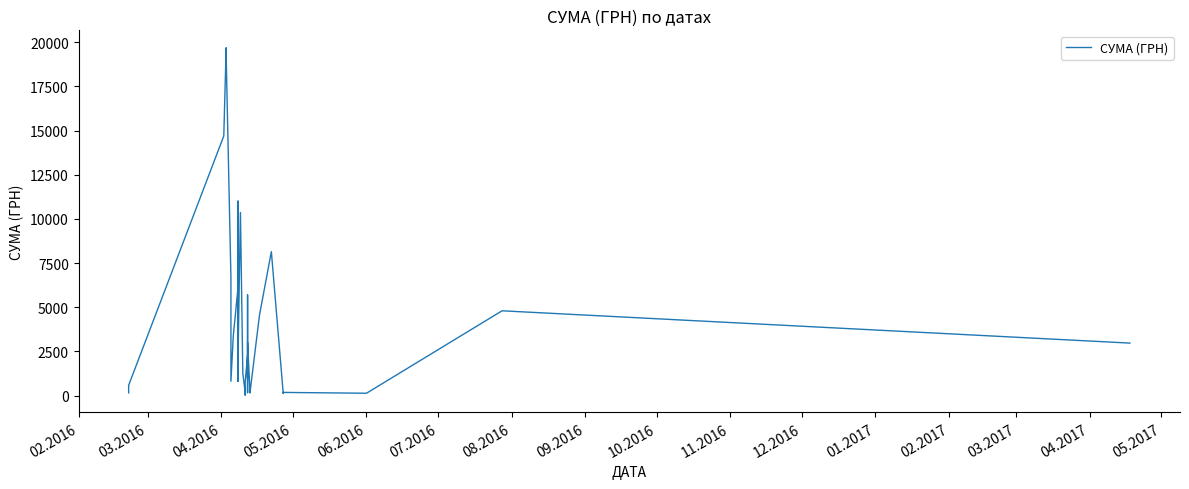

Reading left to right, extract all data points from this chart.

154.1	583.2	14695.0	19690.0	19201.0	6690.1	807.8	3387.1	6132.3	11005.9	1764.8	3392.6	6155.0	805.0	2827.2	2640.3	2213.0	10359.4	1261.2	171.0	29.9	415.6	691.0	777.6	2287.5	982.5	5692.2	210.0	165.0	3016.9	264.6	594.0	144.6	4547.0	8146.0	113.2	178.2	132.0	4798.5	2970.0